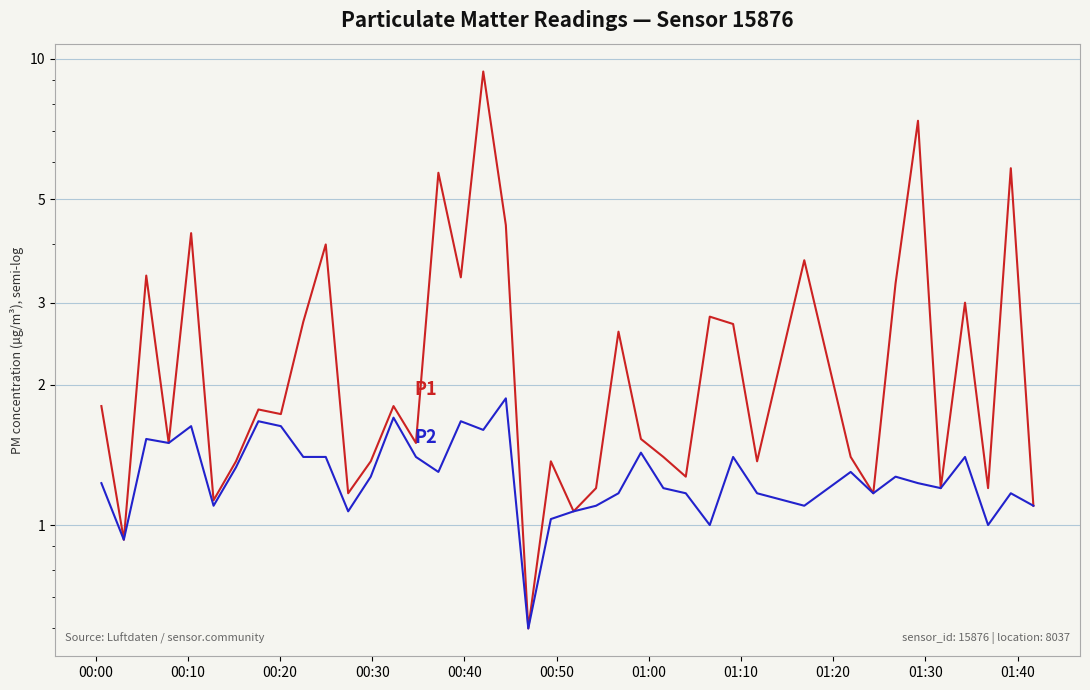

True or false: P2 and P1 cross at least once.

False